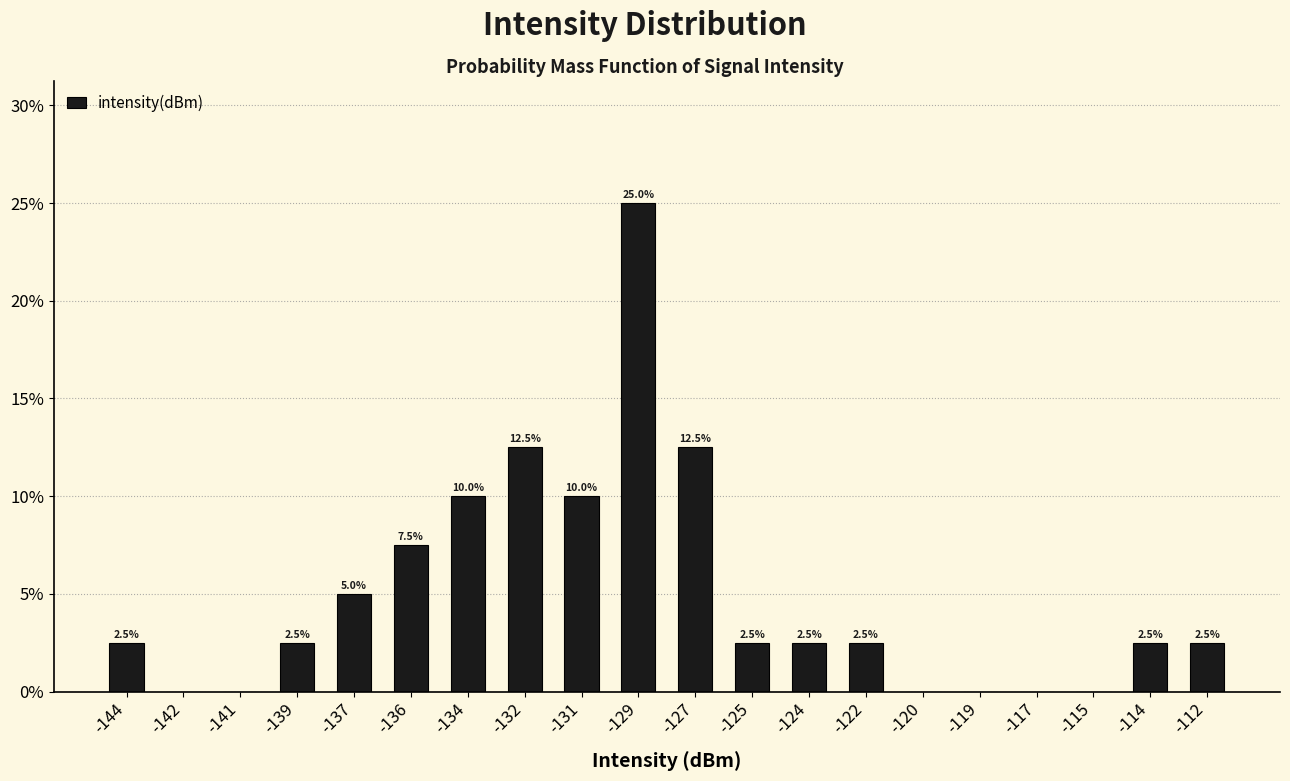

Reading right to left, extract all data points from this chart.

-112=2.5	-114=2.5	-115=0.0	-117=0.0	-119=0.0	-120=0.0	-122=2.5	-124=2.5	-125=2.5	-127=12.5	-129=25.0	-131=10.0	-132=12.5	-134=10.0	-136=7.5	-137=5.0	-139=2.5	-141=0.0	-142=0.0	-144=2.5